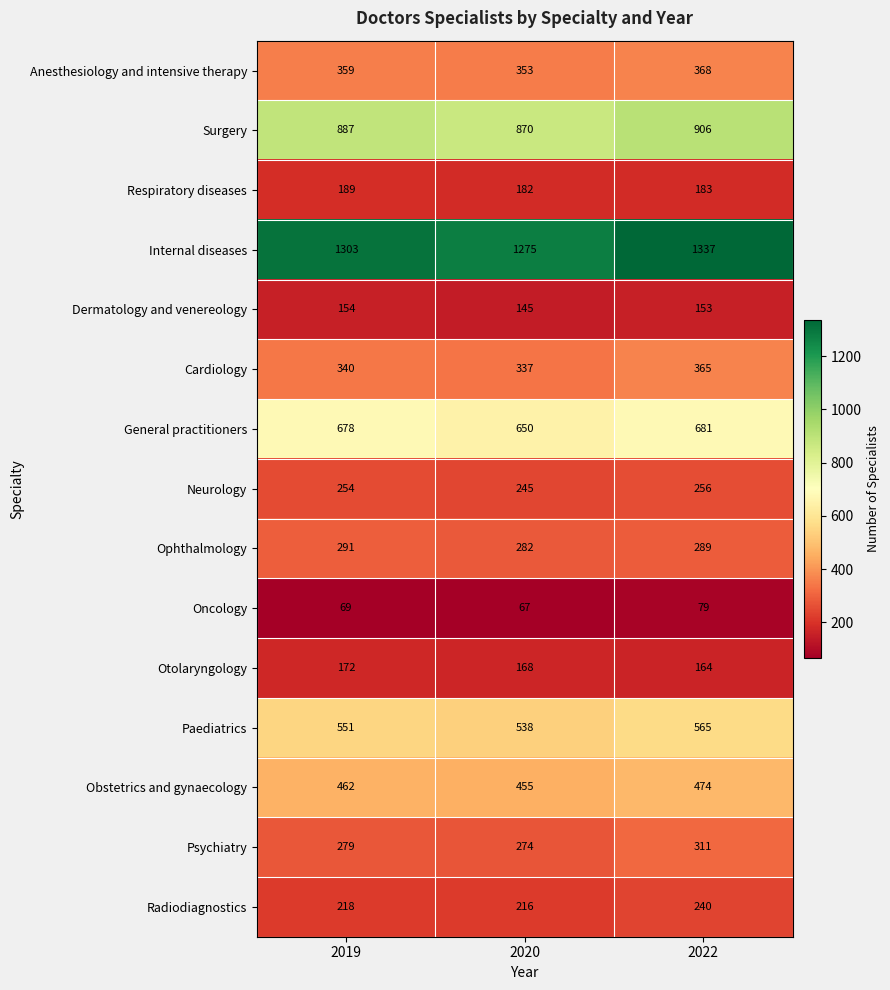

How many distinct data groups are displayed?

15